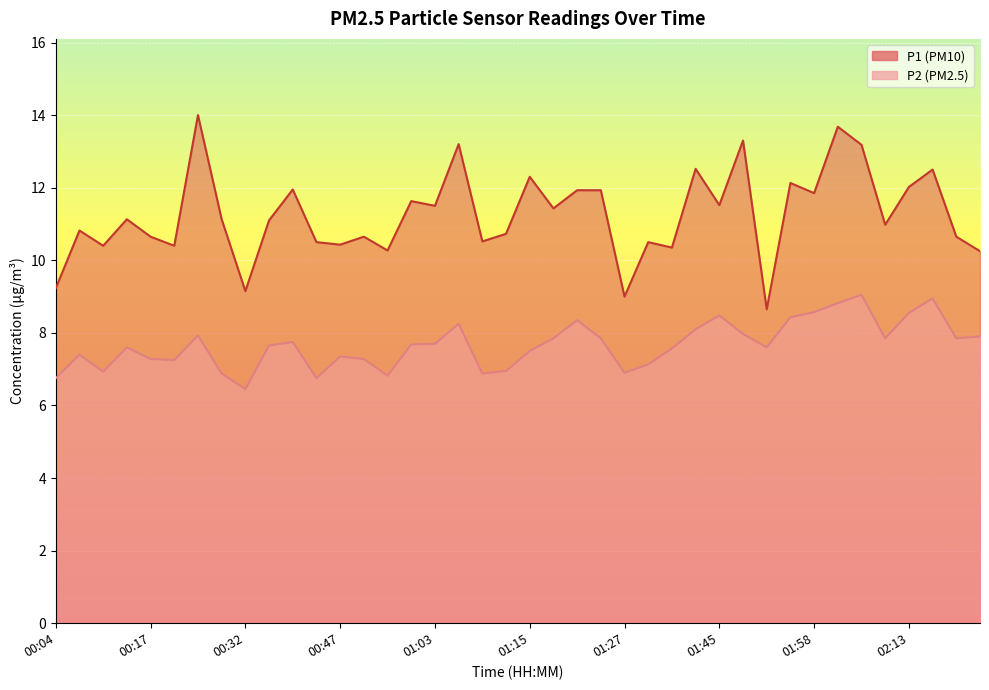

How many data points does each series have?

40